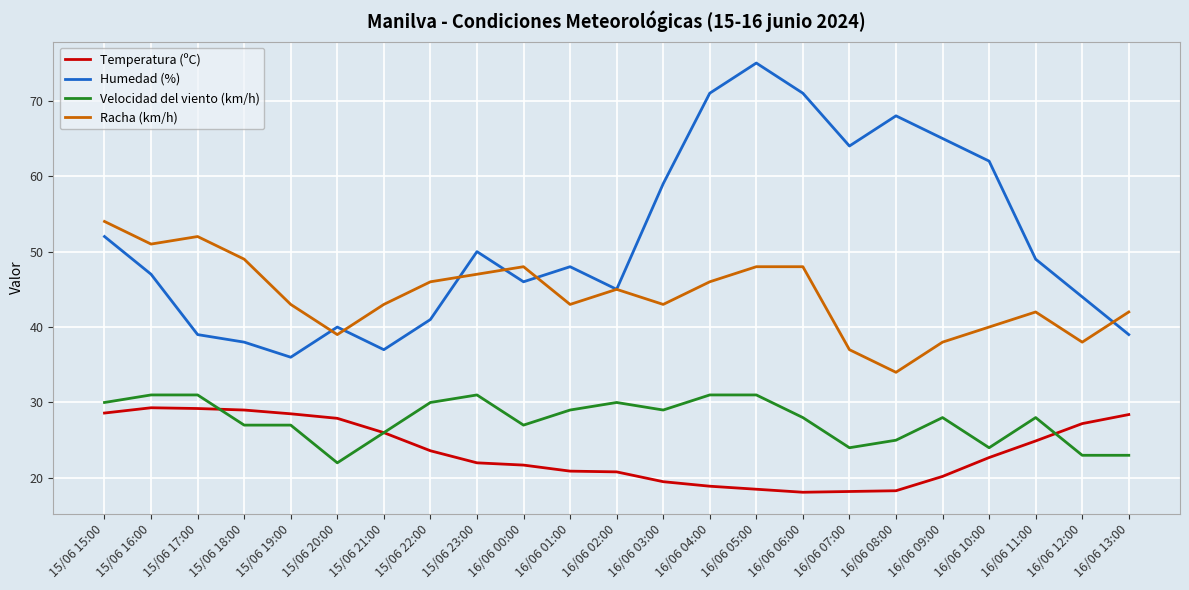

What is the difference between the maximum and minimum values in the Temperatura (ºC) series?

11.2